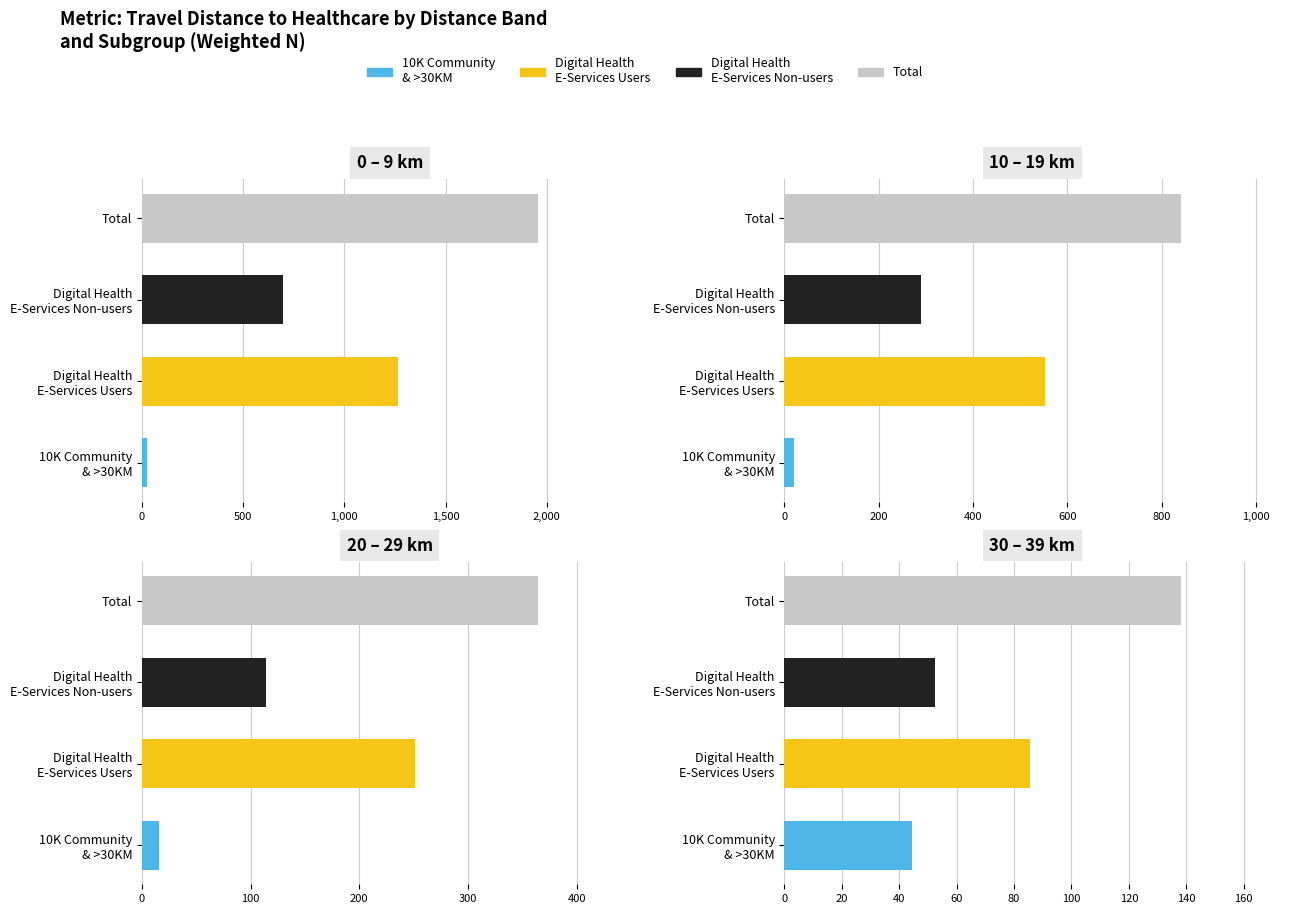

True or false: Digital Health E-Services Users has a value of 1264.5 at 0 - 9.

True